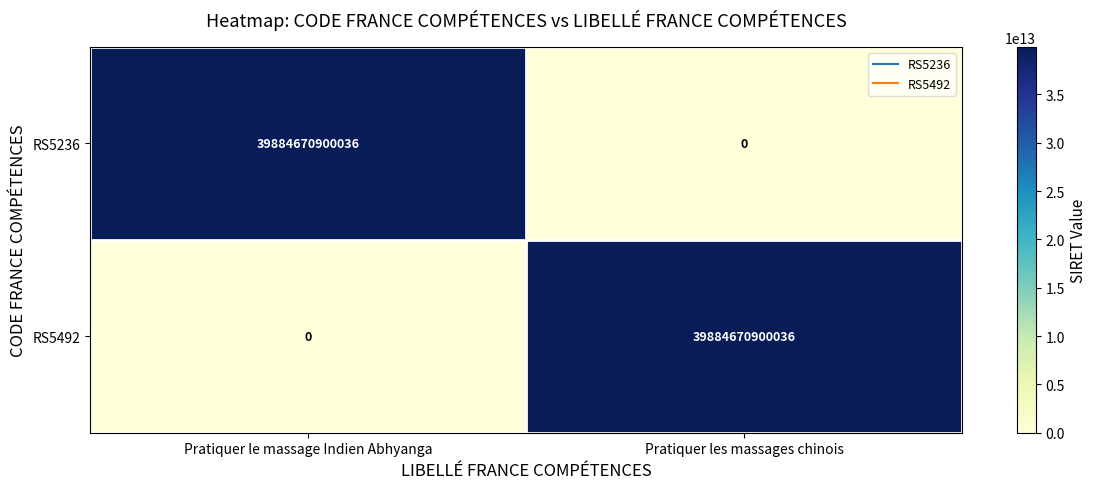

The RS5236 series shows 39884670900036 at Pratiquer le massage Indien Abhyanga. True or false?

True